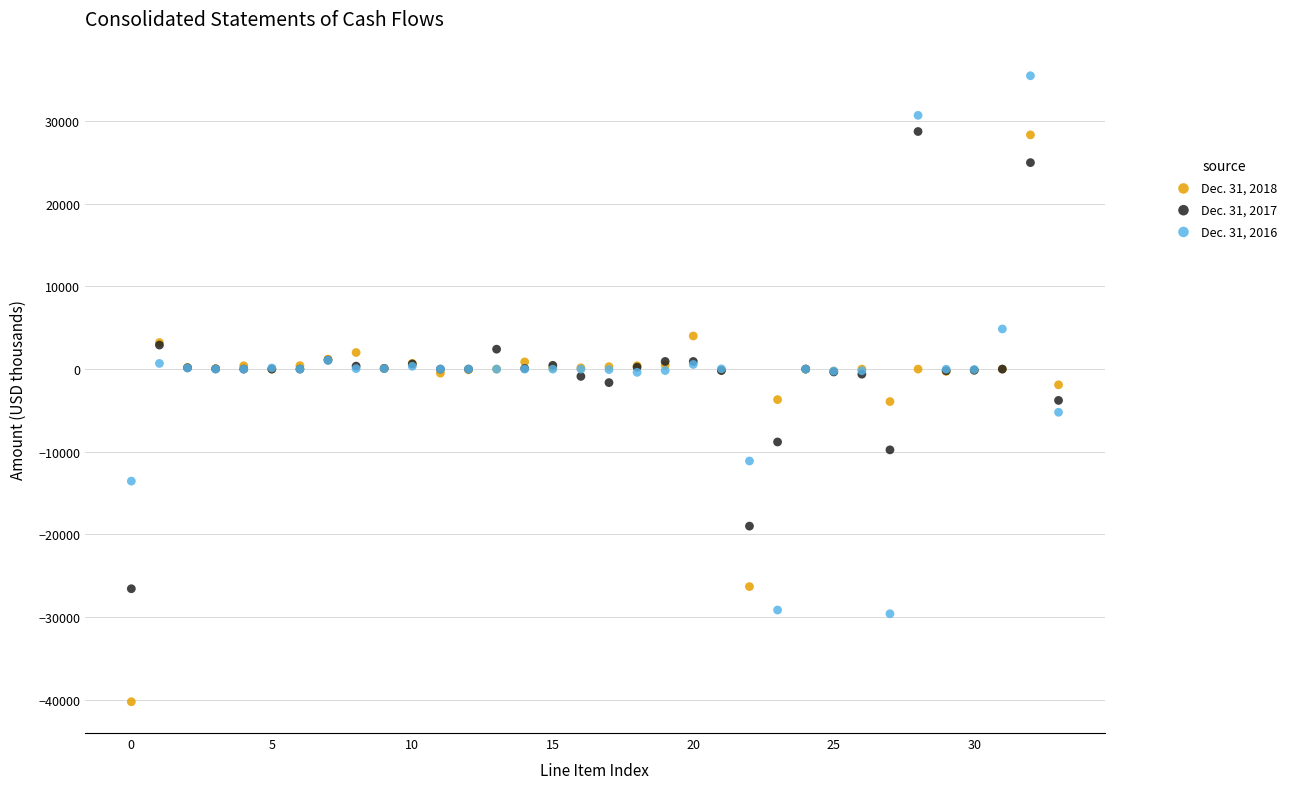

Which series contains the highest Y value?

Dec. 31, 2016